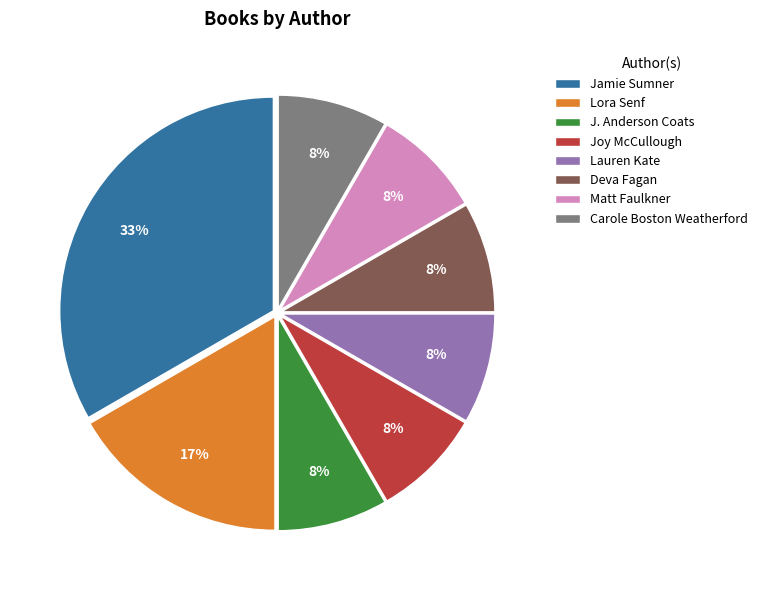

To the nearest percent, what portion does Lauren Kate represent?

8%